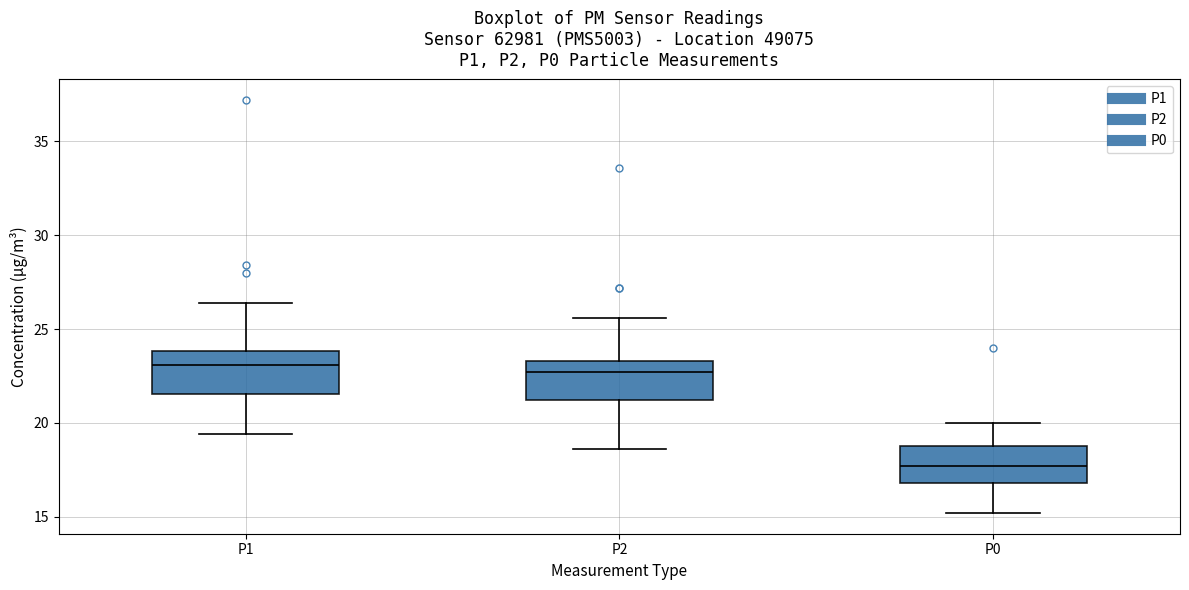

Where does the lower whisker of the box for P2 end on the y-axis? The values are not printed on the chart, so give them approximately, as read against the axis.

18.5